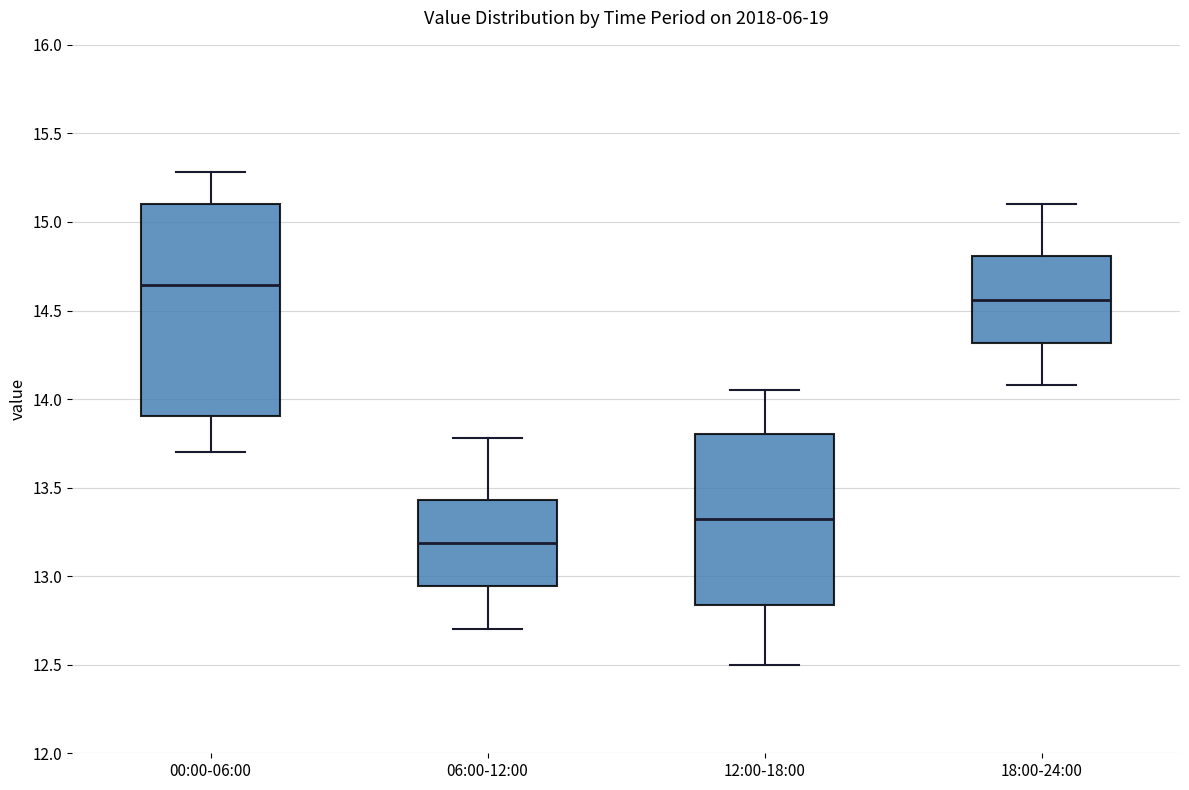

Reading left to right, transcribe this box plot: for each box, give where its median line is, the range the box spans, and where its two whiskers end, as read against the y-axis. The values are not printed on the chart, so give them approximately, as read against the axis.

00:00-06:00: median 14.65, box 13.90 to 15.10, whiskers 13.70 to 15.30
06:00-12:00: median 13.20, box 12.95 to 13.45, whiskers 12.70 to 13.80
12:00-18:00: median 13.35, box 12.85 to 13.80, whiskers 12.50 to 14.05
18:00-24:00: median 14.55, box 14.30 to 14.80, whiskers 14.10 to 15.10